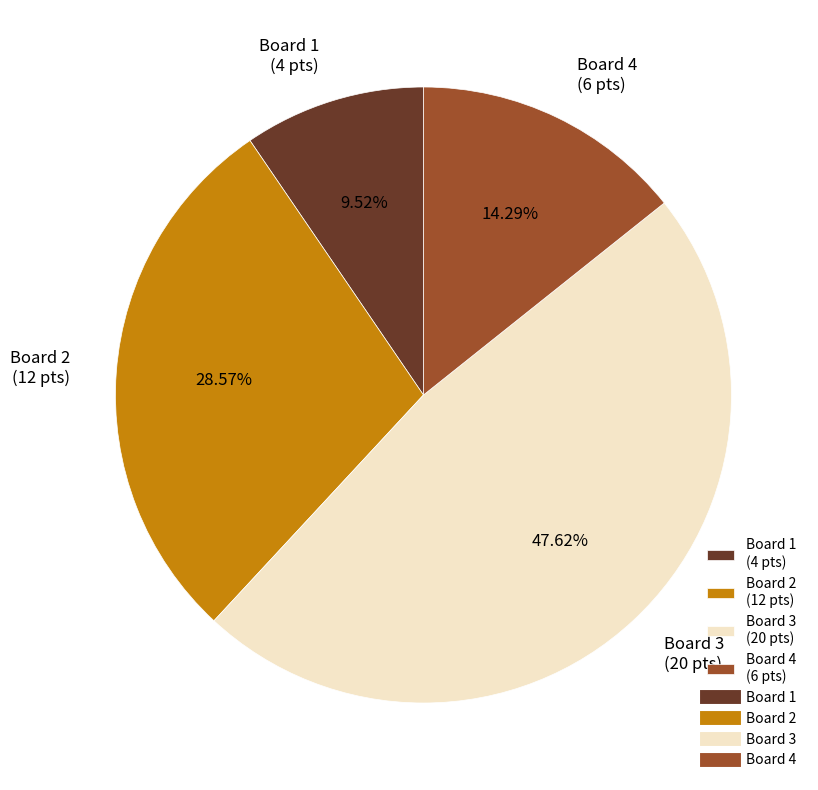

Do Board 3 (20 pts) and Board 2 (12 pts) together represent more than half of the pie?

Yes